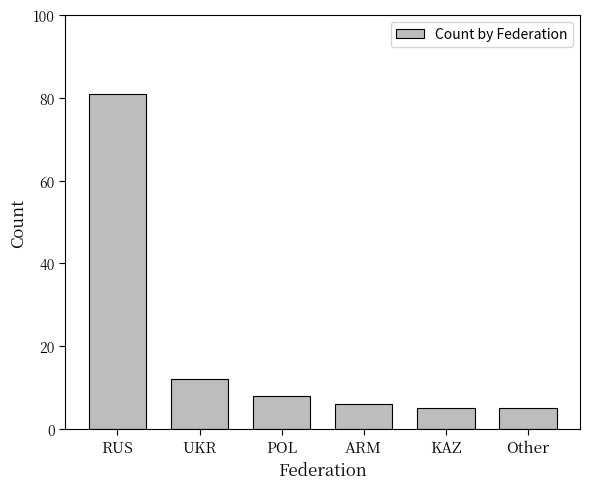

Are the bars horizontal?

No